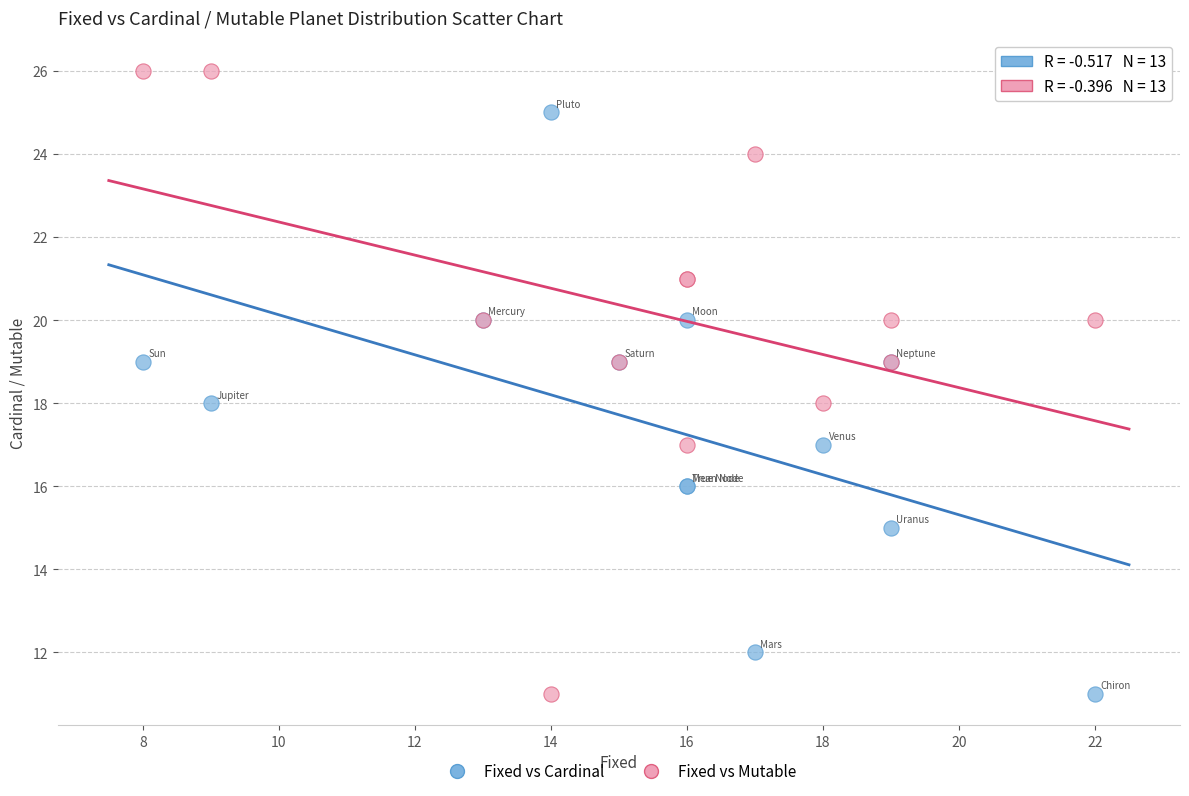

What are all the series names shown in the legend?

Fixed vs Cardinal, Fixed vs Mutable